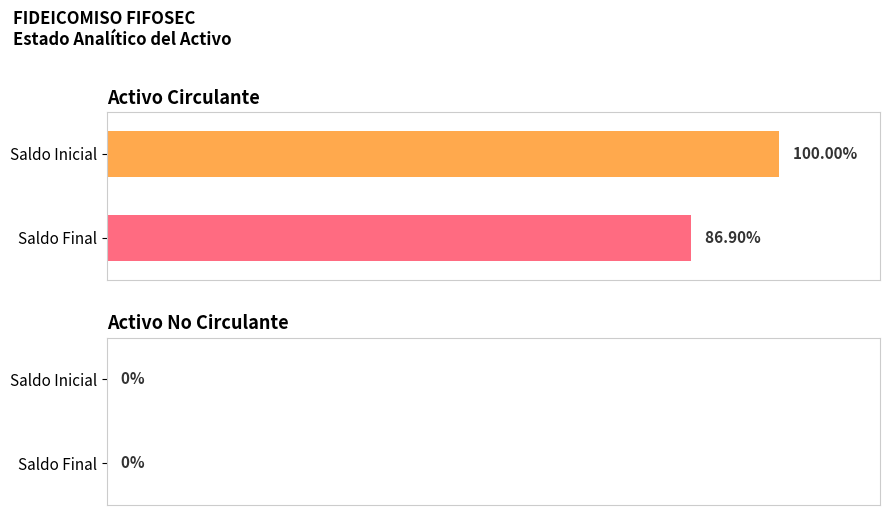

Are the bars grouped side by side (vs. stacked)?

Yes